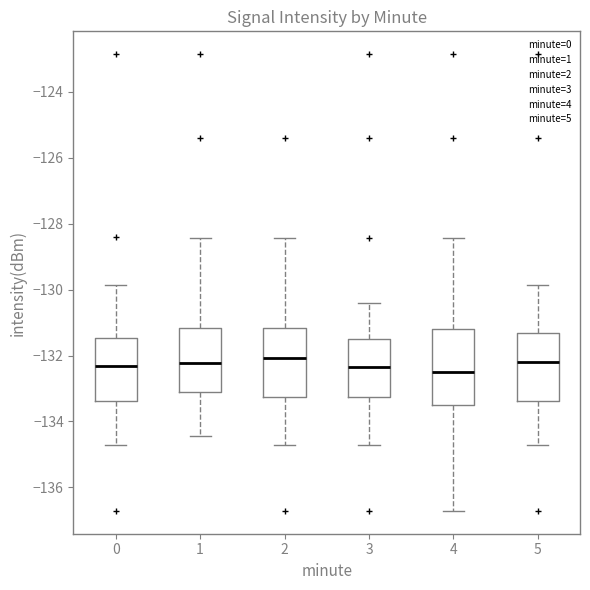

Which box is the tallest, from its lower edge to its upper edge?

4